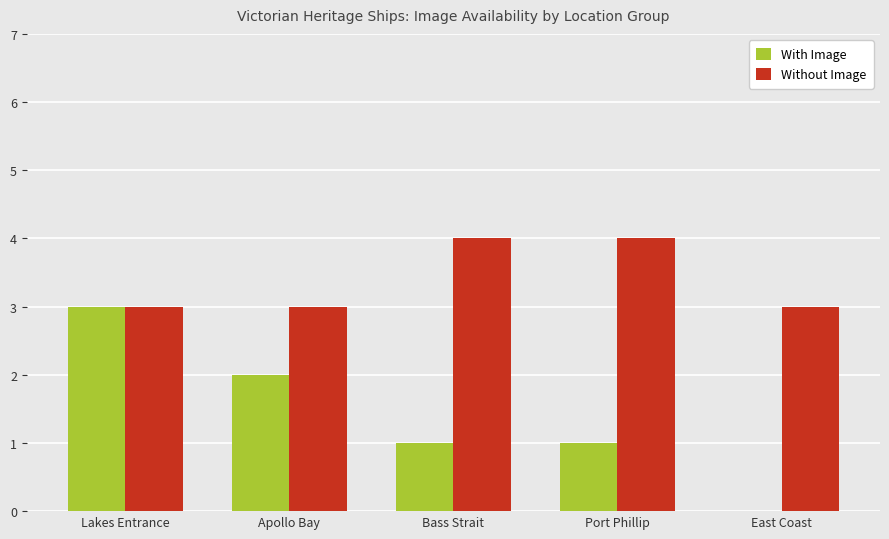

Between Lakes Entrance and Port Phillip, which series saw the biggest shift?

With Image